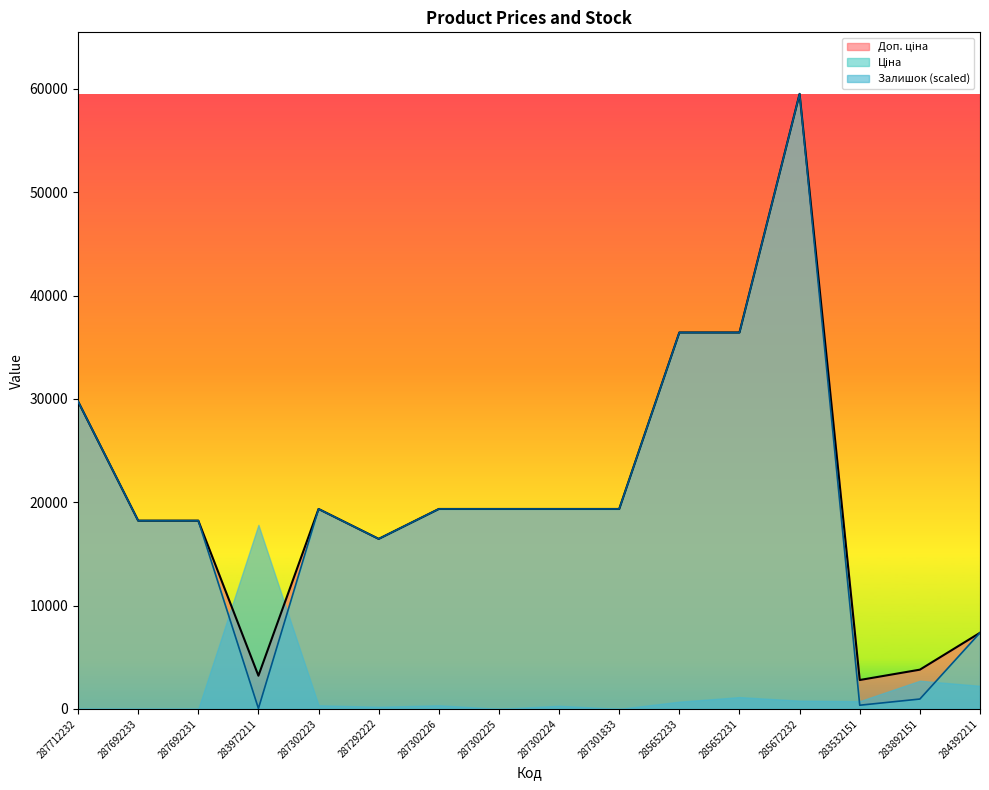

How many distinct data groups are displayed?

3